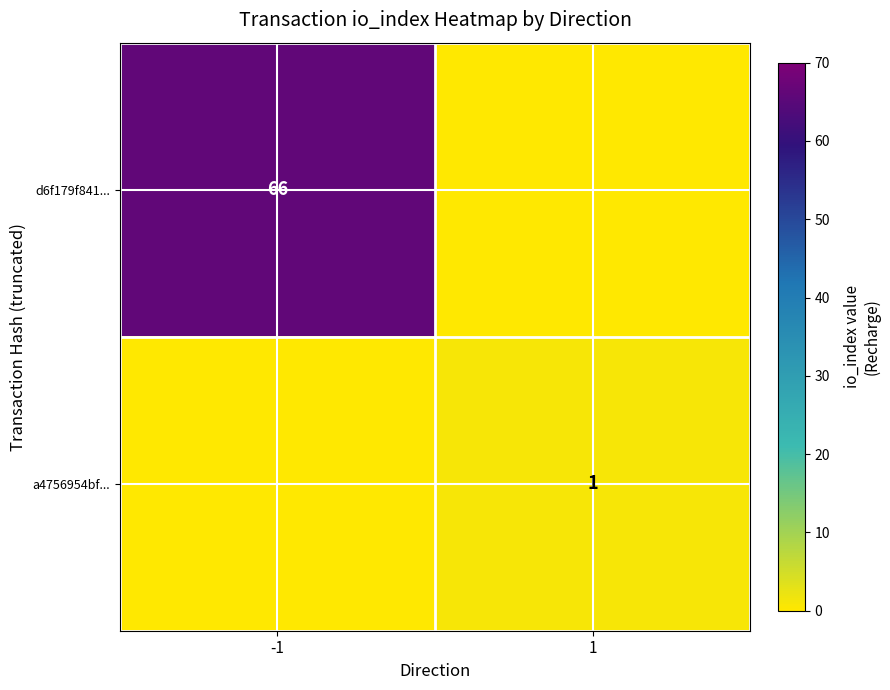

Is the value of d6f179f841... at -1 greater than the value of a4756954bf... at 1?

Yes